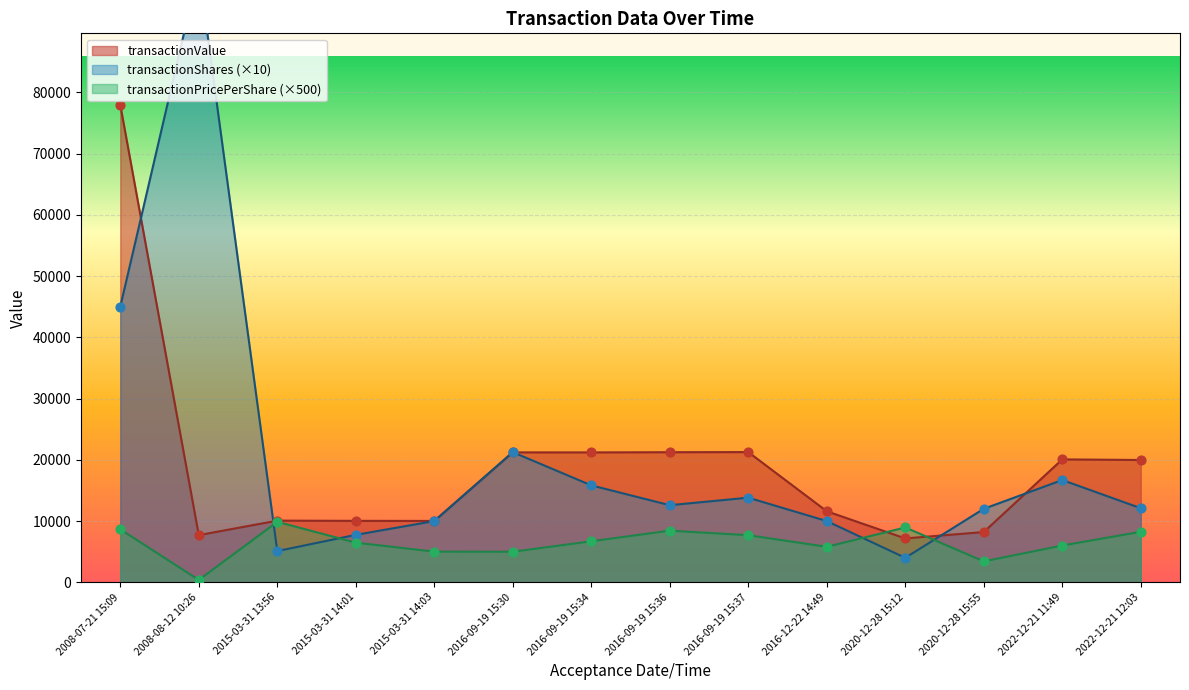

Which series has the largest total across all categories?

transactionValue